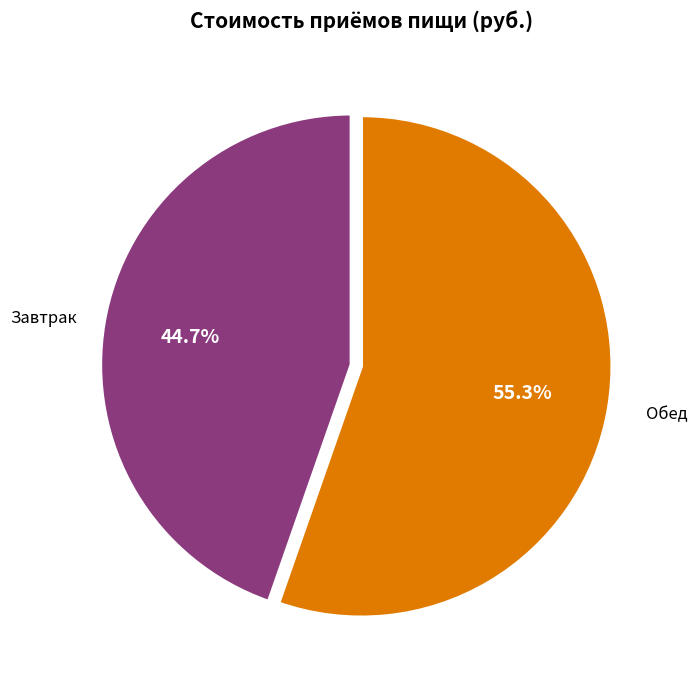

Which slice is the smallest?

Завтрак